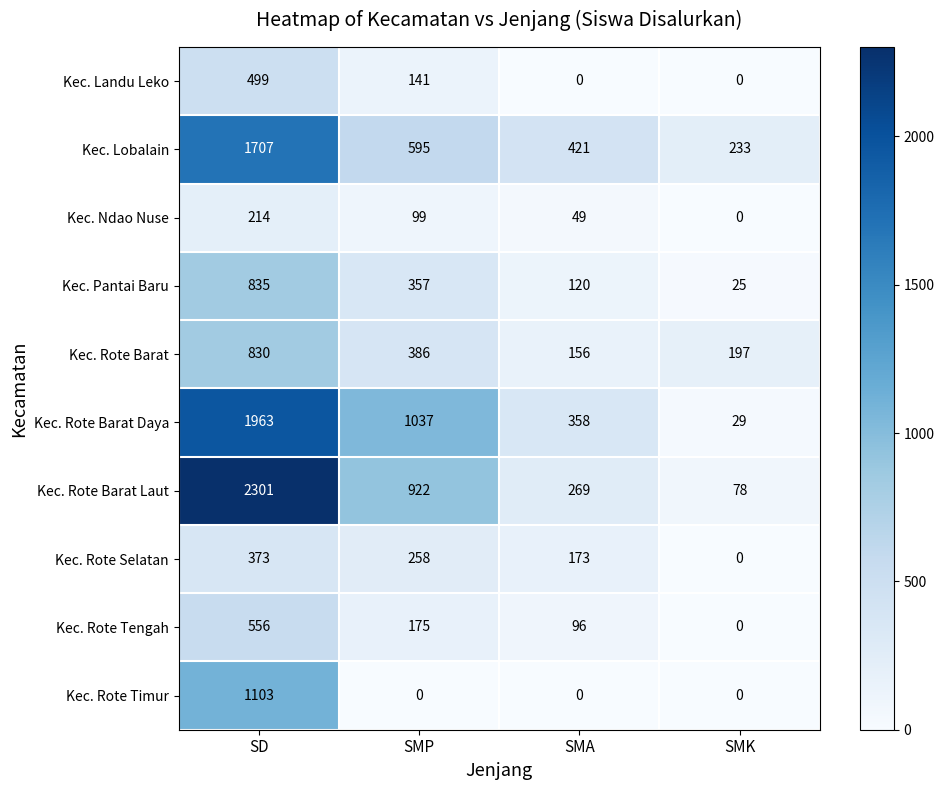

What is the average value of the Kec. Rote Timur series?

276